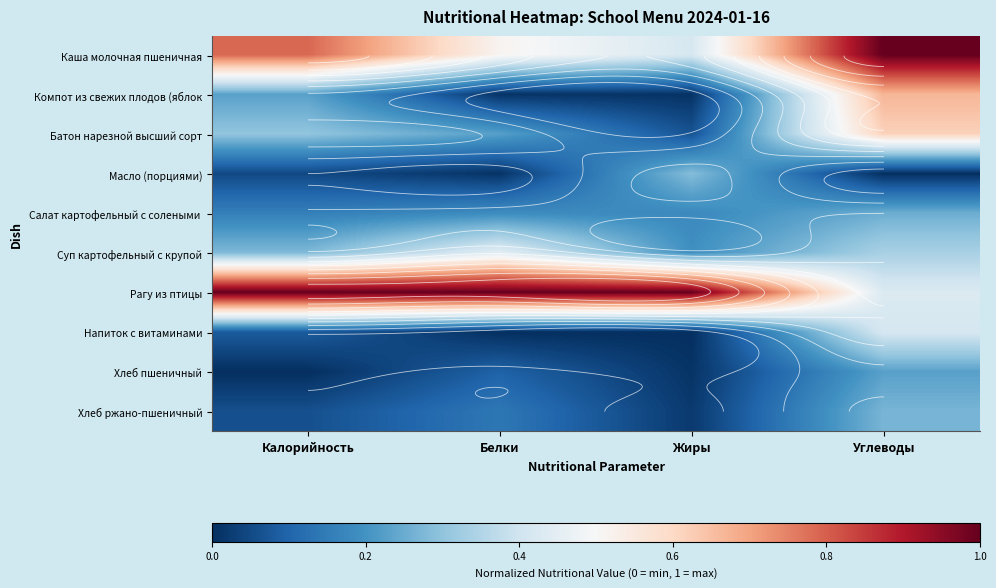

Which category has the lowest value across all series?

Углеводы